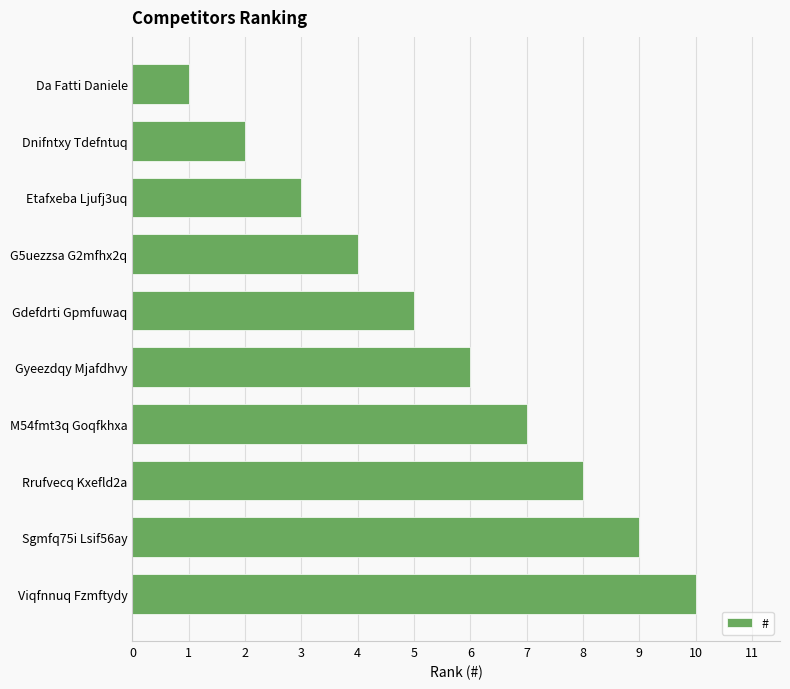

What is the sum of all values?

55